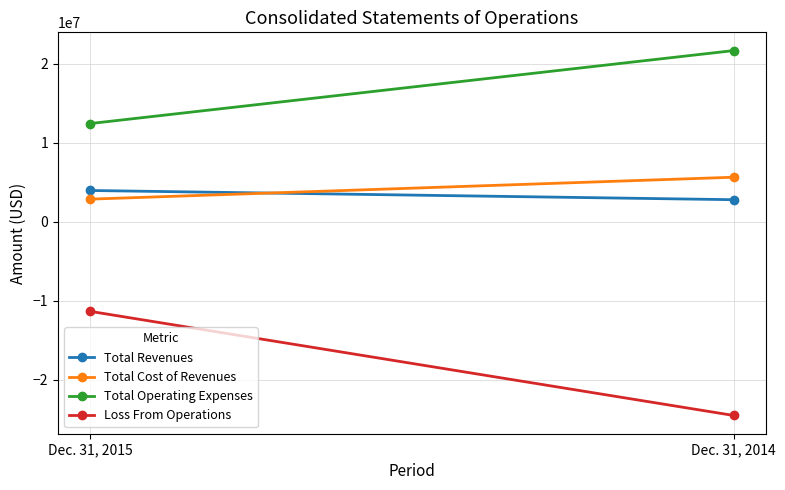

Which has a higher value, Dec. 31, 2014 or Dec. 31, 2015?

Dec. 31, 2015